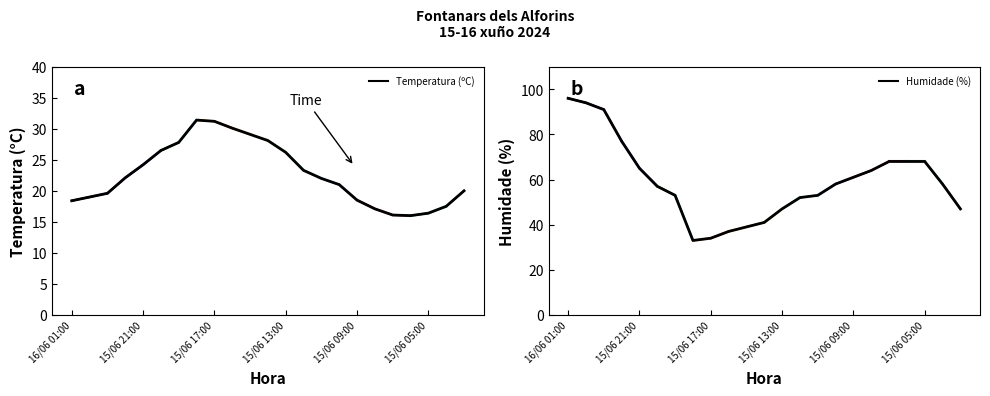

True or false: Temperatura (ºC) and Humidade (%) intersect in this chart.

False